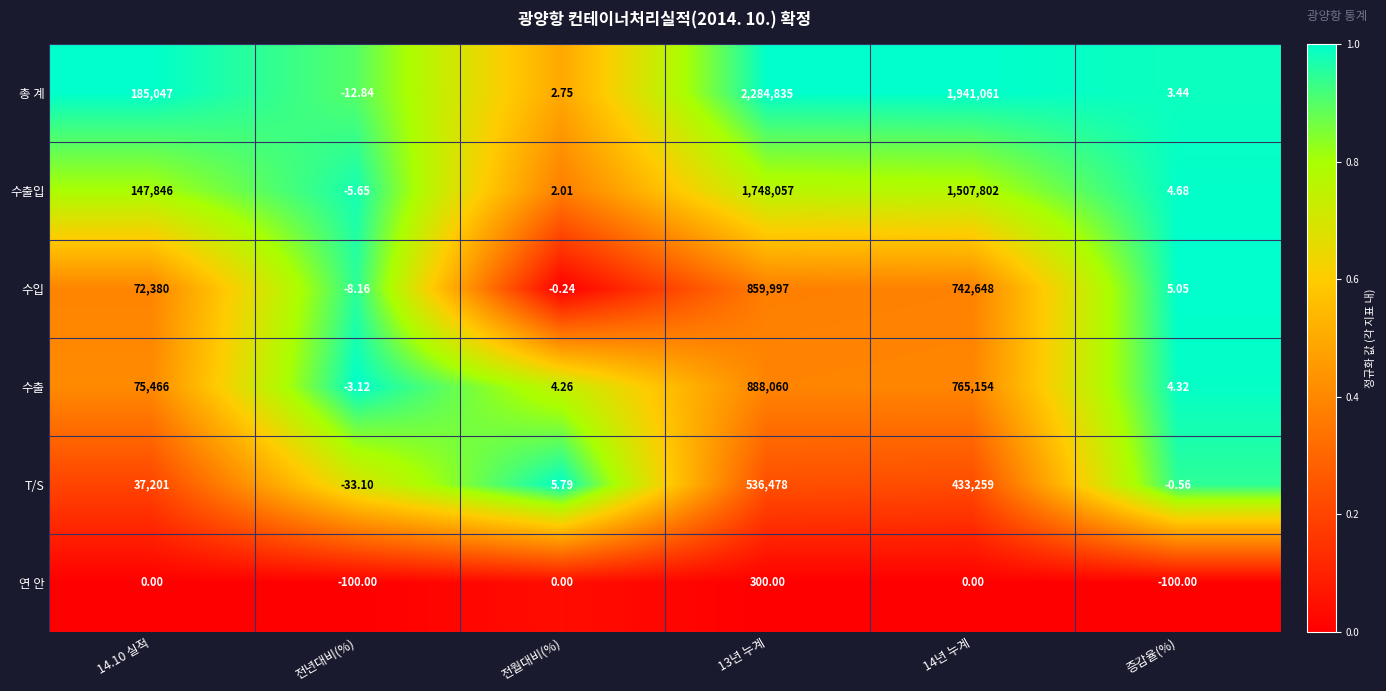

How many data points does each series have?

6